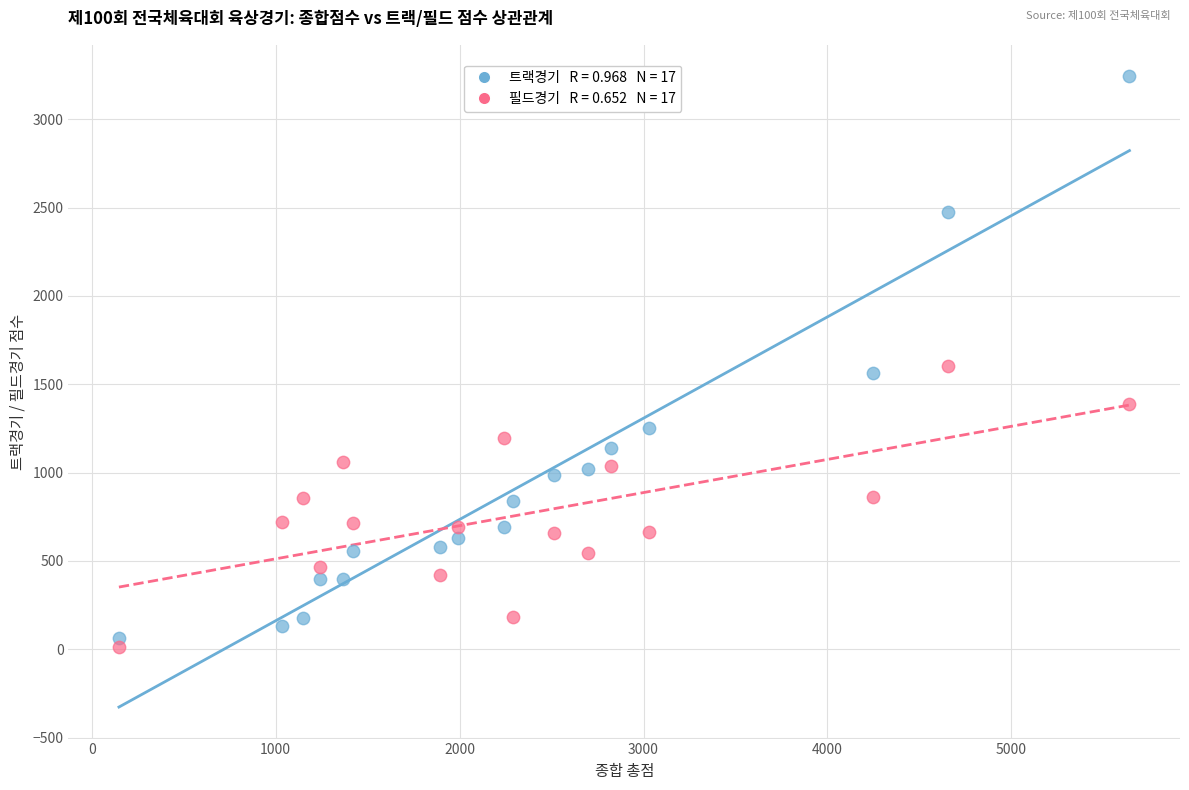

Across all data points, what is the range of X values (max minus min)?

5494